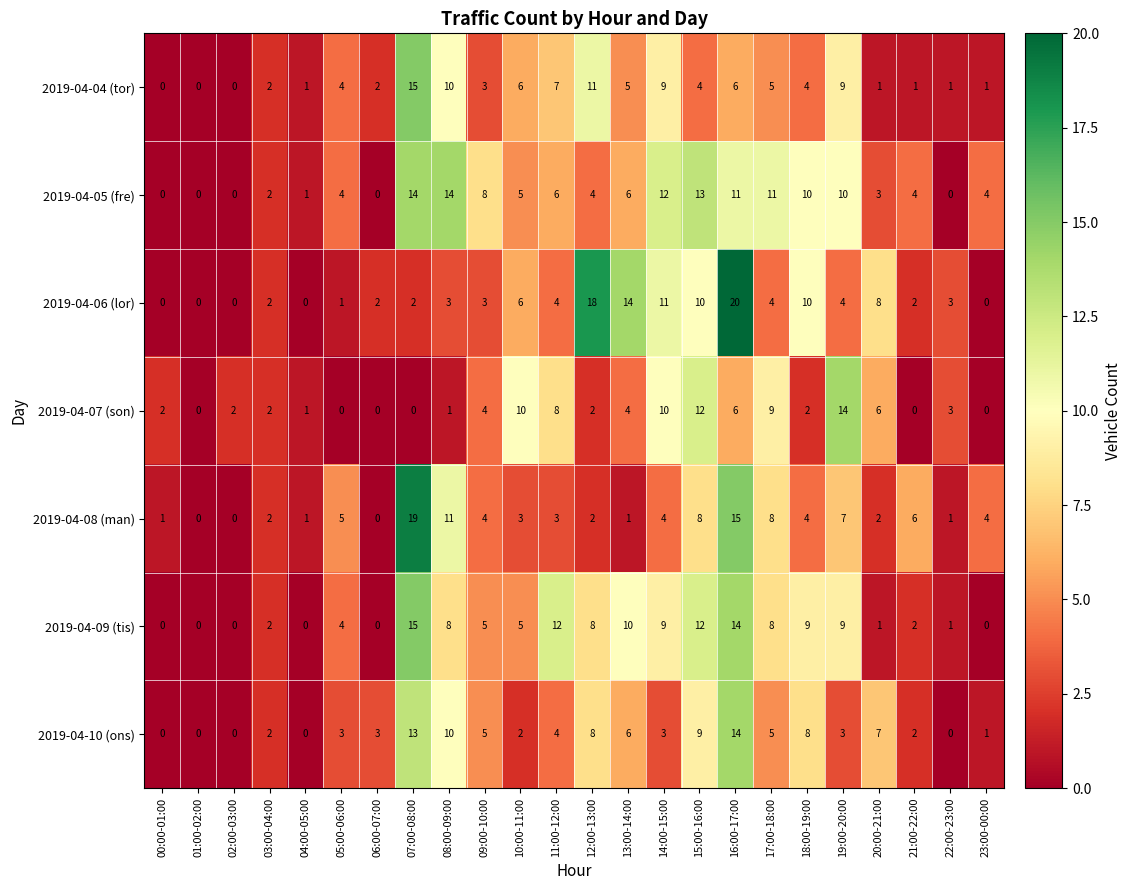

What is the total value across all series at 11:00-12:00?

44